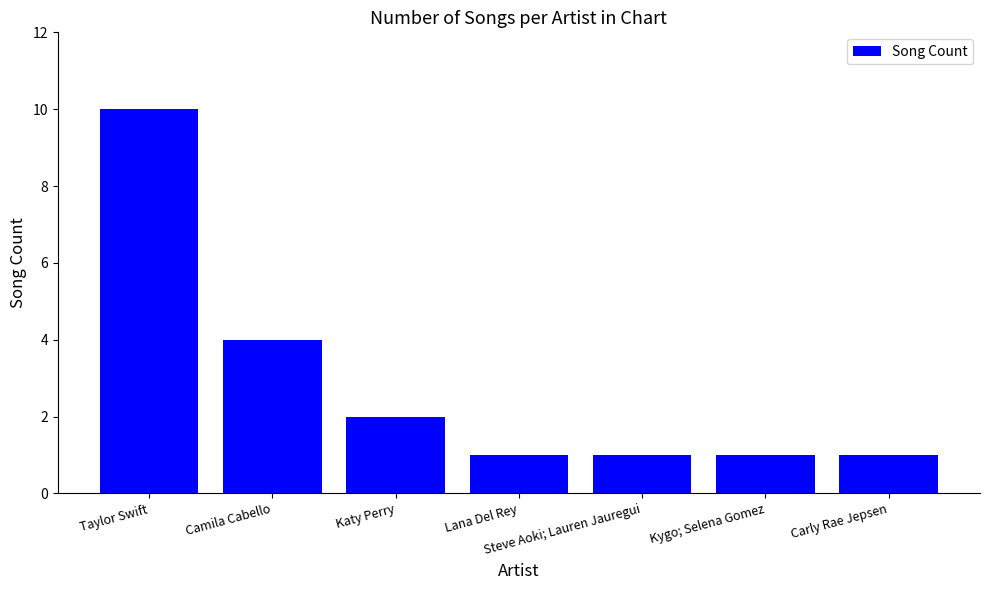

Does the chart contain stacked bars?

No